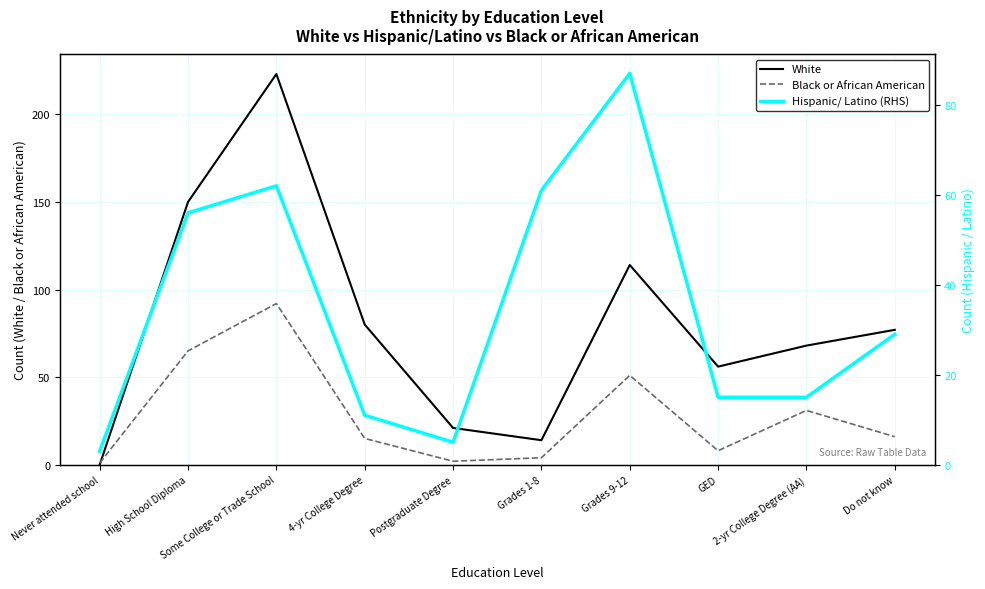

What is the label of the 4th point from the left?

4-yr College Degree